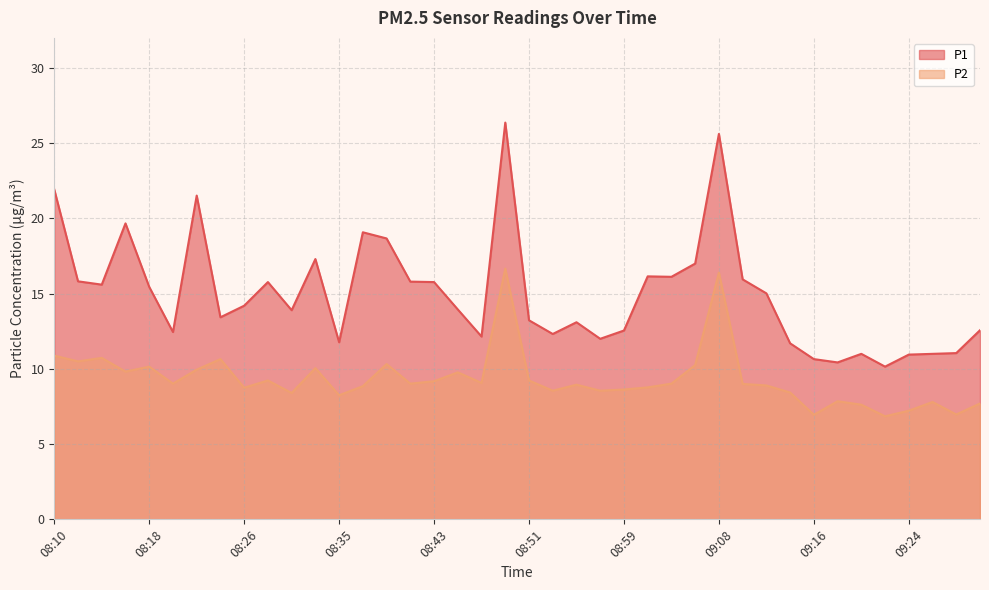

Reading left to right, extract all data points from this chart.

P1: 08:10=21.9	08:12=15.8	08:14=15.6	08:16=19.7	08:18=15.4	08:20=12.4	08:22=21.5	08:24=13.4	08:26=14.2	08:28=15.8	08:31=13.9	08:33=17.3	08:35=11.8	08:37=19.1	08:39=18.7	08:41=15.8	08:43=15.8	08:45=13.9	08:47=12.2	08:49=26.4	08:51=13.2	08:53=12.3	08:55=13.1	08:57=12.0	08:59=12.6	09:01=16.1	09:04=16.1	09:06=17.0	09:08=25.6	09:10=15.9	09:12=15.0	09:14=11.7	09:16=10.7	09:18=10.4	09:20=11.0	09:22=10.2	09:24=10.9	09:26=11.0	09:28=11.1	09:30=12.6
P2: 08:10=10.9	08:12=10.5	08:14=10.7	08:16=9.8	08:18=10.2	08:20=9.0	08:22=9.9	08:24=10.7	08:26=8.8	08:28=9.2	08:31=8.4	08:33=10.1	08:35=8.2	08:37=8.8	08:39=10.3	08:41=9.0	08:43=9.2	08:45=9.8	08:47=9.1	08:49=16.7	08:51=9.2	08:53=8.6	08:55=8.9	08:57=8.6	08:59=8.6	09:01=8.8	09:04=9.0	09:06=10.2	09:08=16.4	09:10=9.0	09:12=8.9	09:14=8.4	09:16=7.0	09:18=7.8	09:20=7.6	09:22=6.8	09:24=7.2	09:26=7.8	09:28=7.0	09:30=7.7